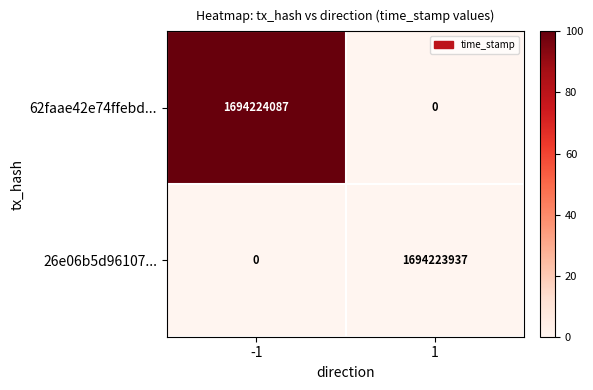

What is the spread (max minus min) of values at 1?

1694223937